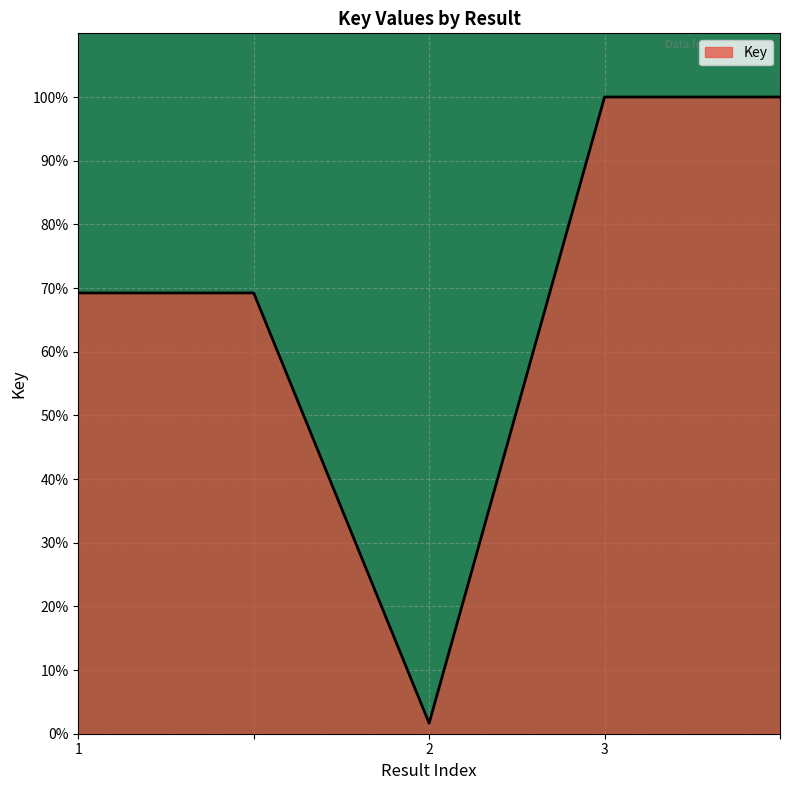

What is the sum of all values?

3.4